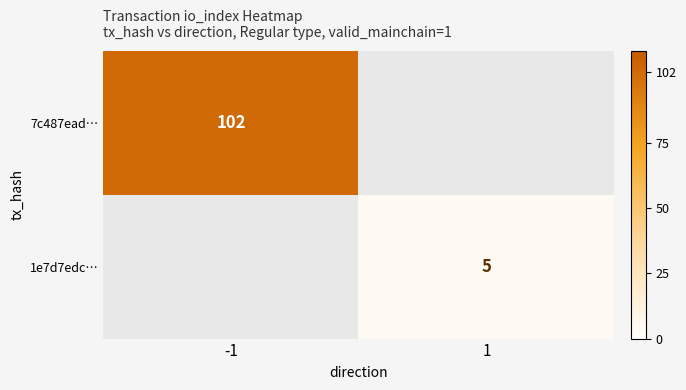

The 1e7d7edc… series shows 8 at 1. True or false?

False